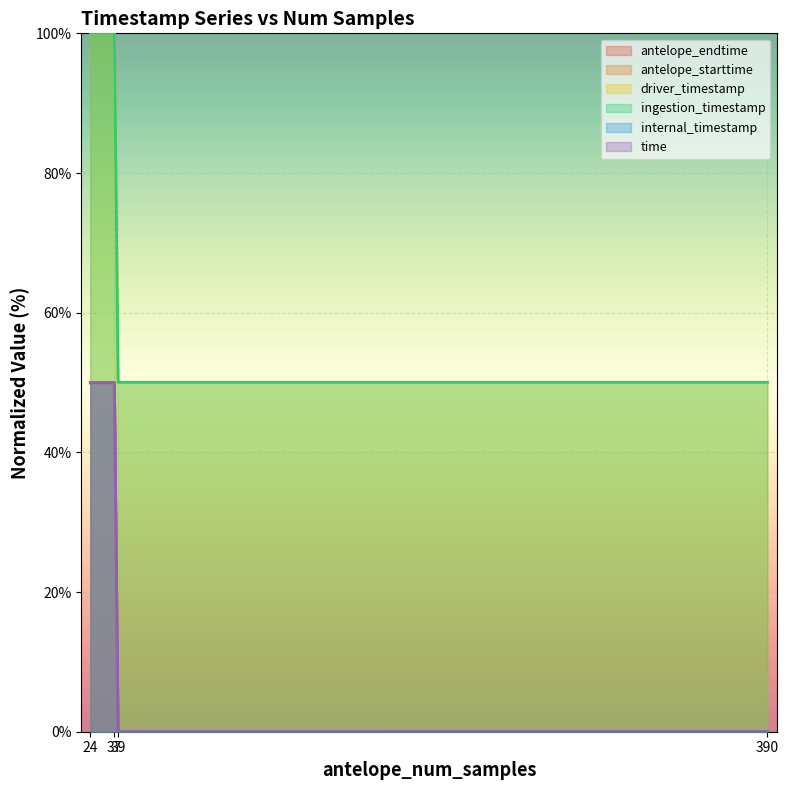

What is the value of the antelope_endtime point at the 3rd from the left?

50.0